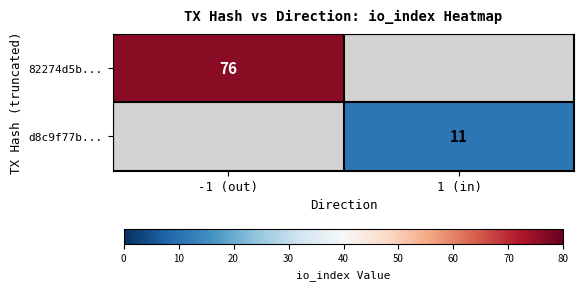

The 82274d5b... series shows 103 at -1 (out). True or false?

False